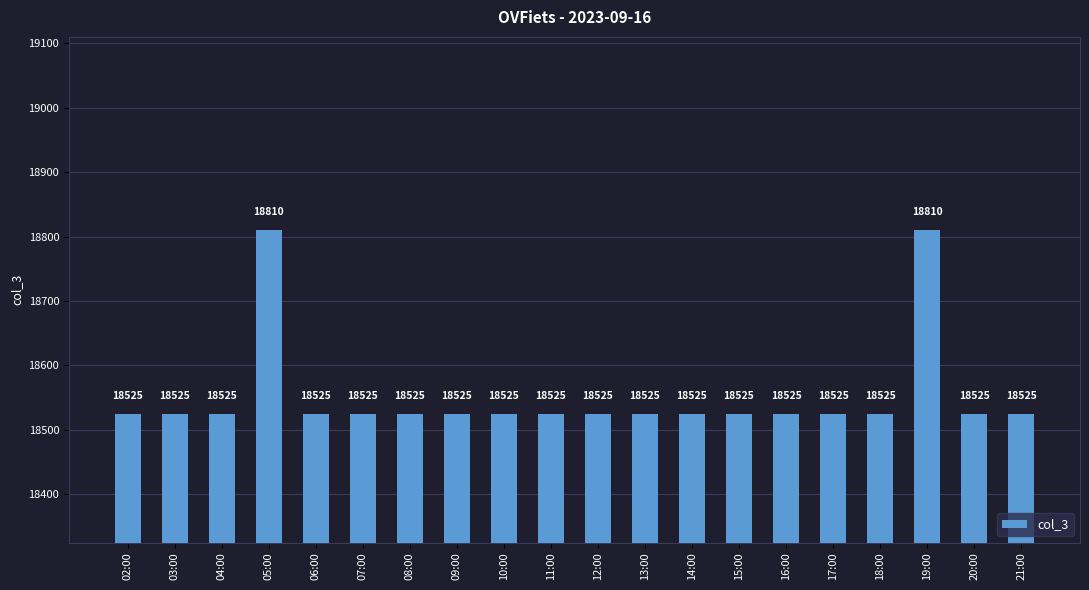

Reading left to right, extract all data points from this chart.

02:00=18525	03:00=18525	04:00=18525	05:00=18810	06:00=18525	07:00=18525	08:00=18525	09:00=18525	10:00=18525	11:00=18525	12:00=18525	13:00=18525	14:00=18525	15:00=18525	16:00=18525	17:00=18525	18:00=18525	19:00=18810	20:00=18525	21:00=18525